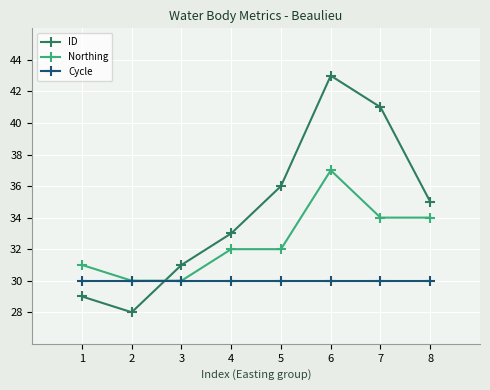

Which category has the highest value in the ID series?

6